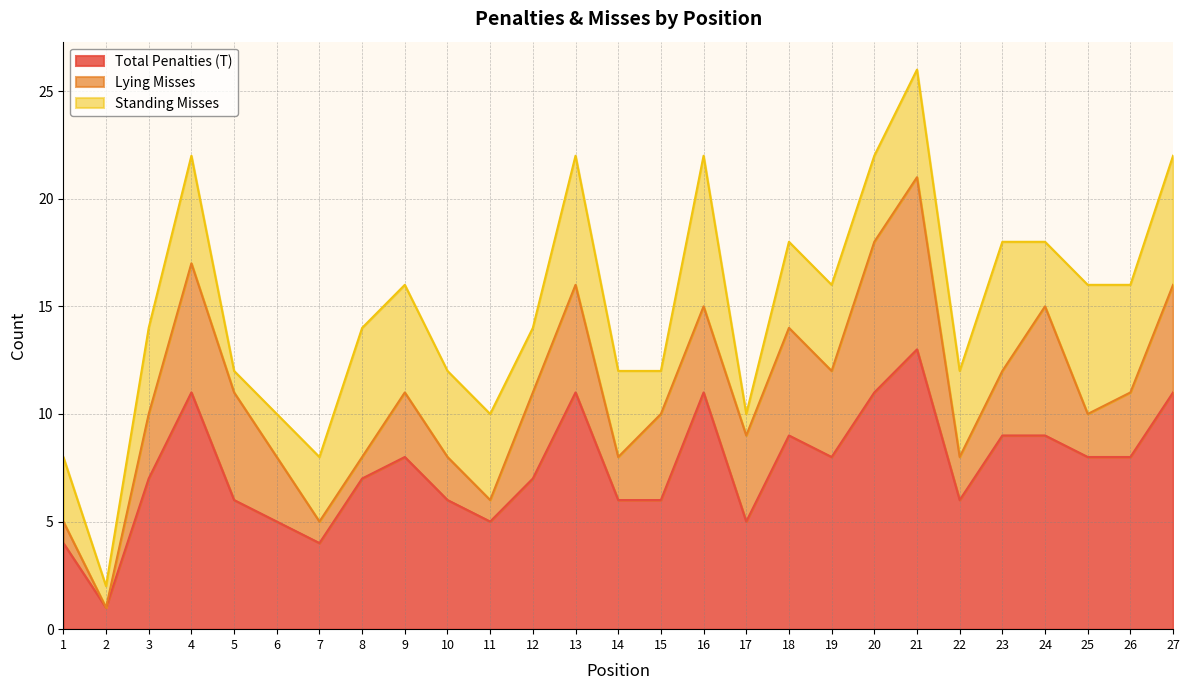

True or false: Total Penalties (T) and Standing Misses intersect in this chart.

False